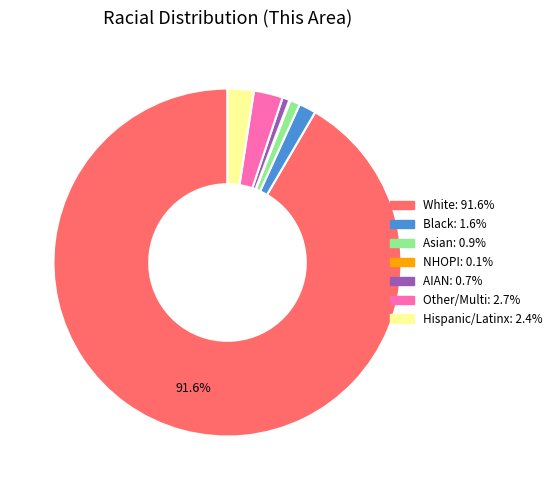

Is there any slice that represents more than half of the pie?

Yes